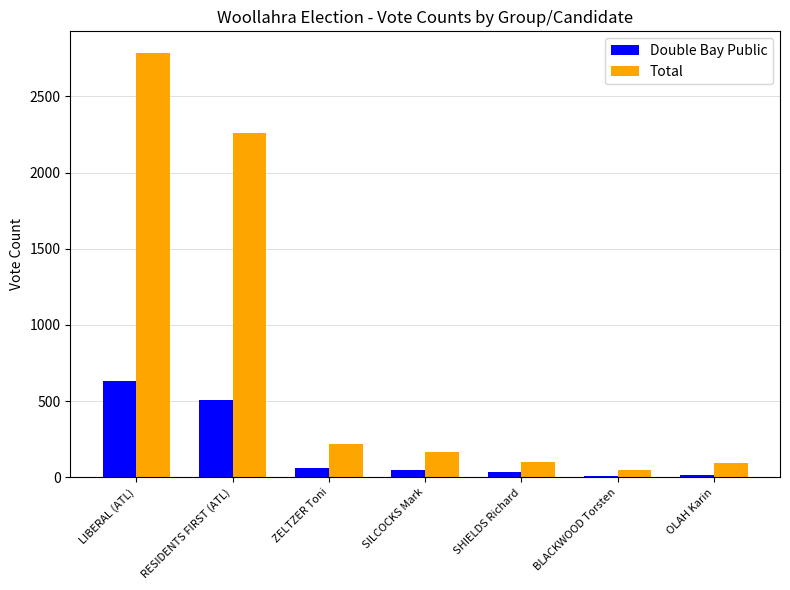

Read the Double Bay Public value at BLACKWOOD Torsten.

9